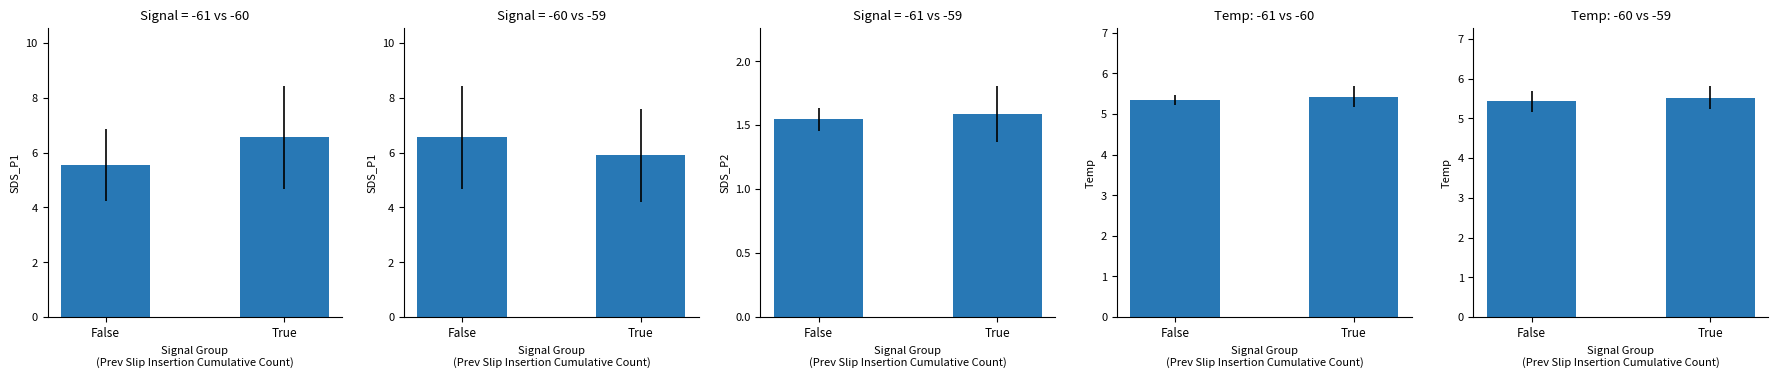

Which has a higher value, True or False?

False